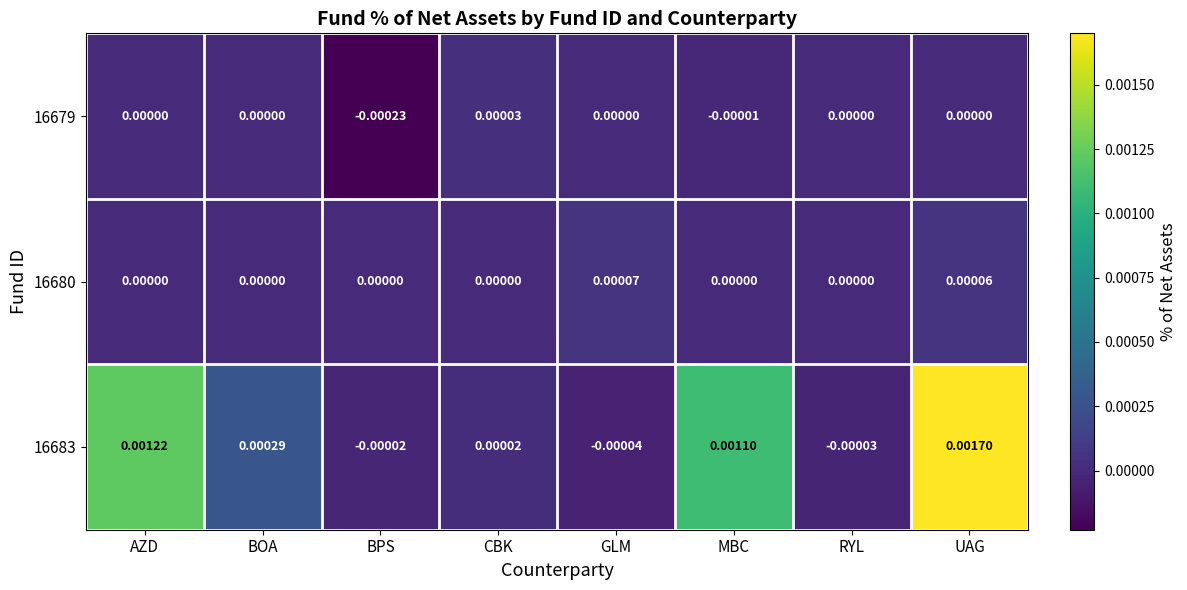

At which category is the sum across all series the highest?

UAG